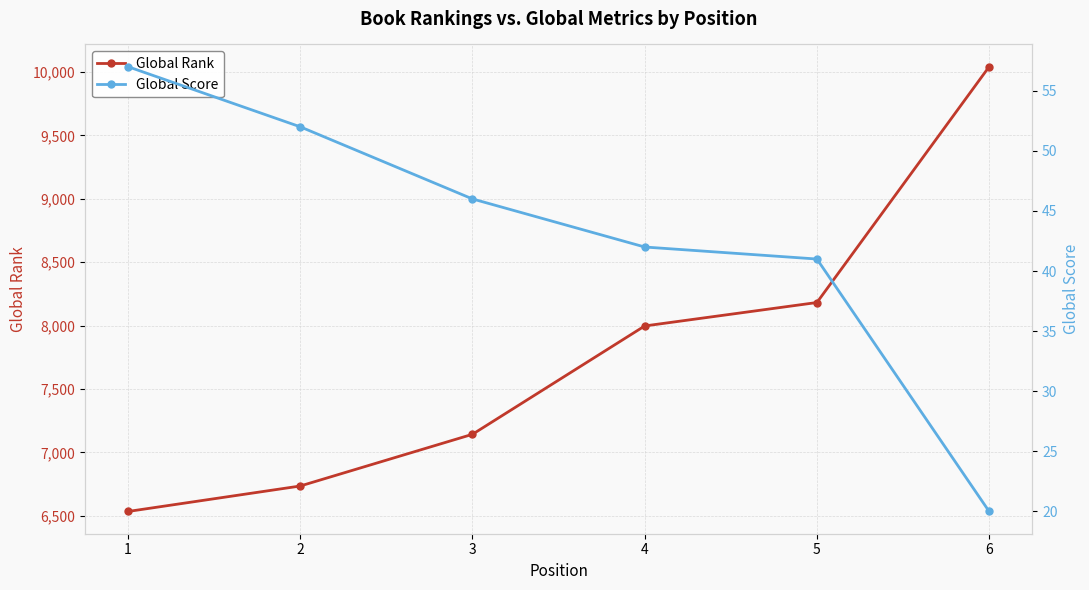

At which category is the sum across all series the highest?

6